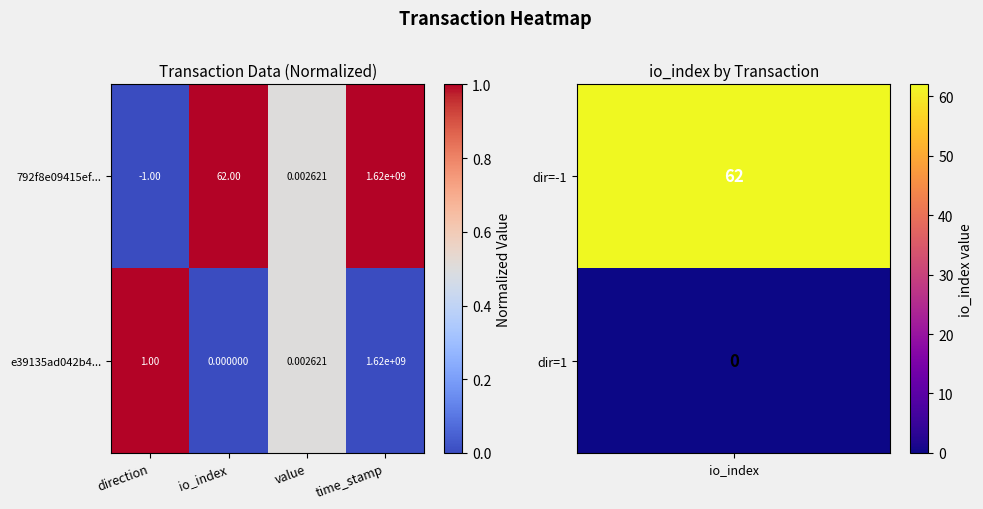

At which label does 792f8e09415ef... reach its minimum?

direction